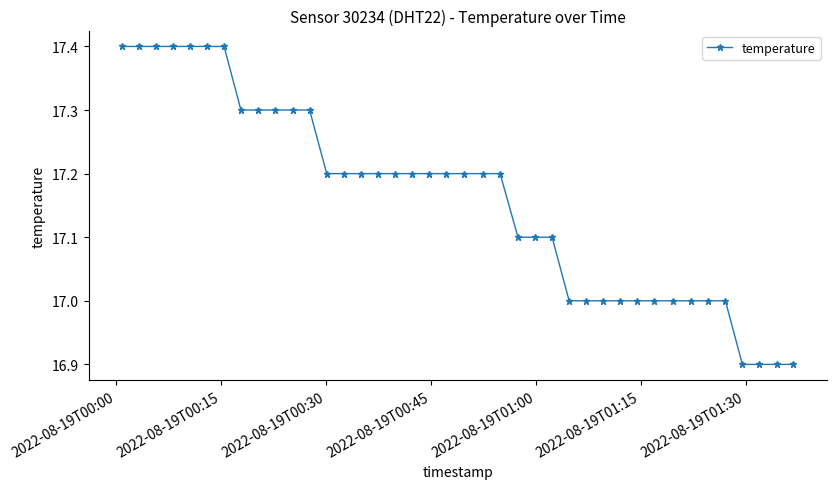

What is the minimum value shown in the chart?

16.9